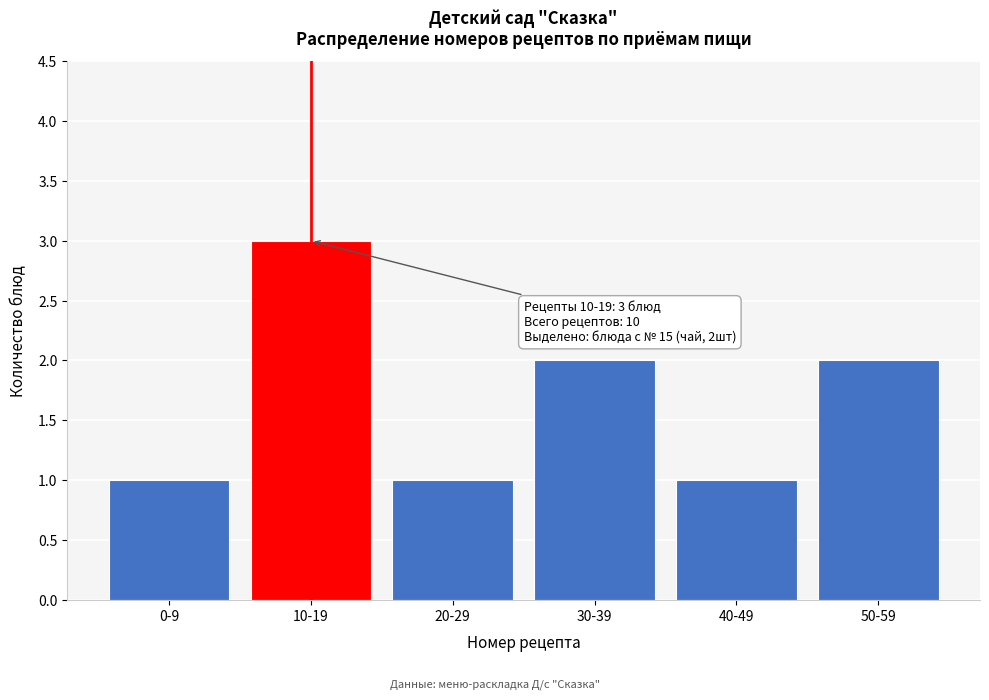

Reading right to left, extract all data points from this chart.

50-59=2	40-49=1	30-39=2	20-29=1	10-19=3	0-9=1